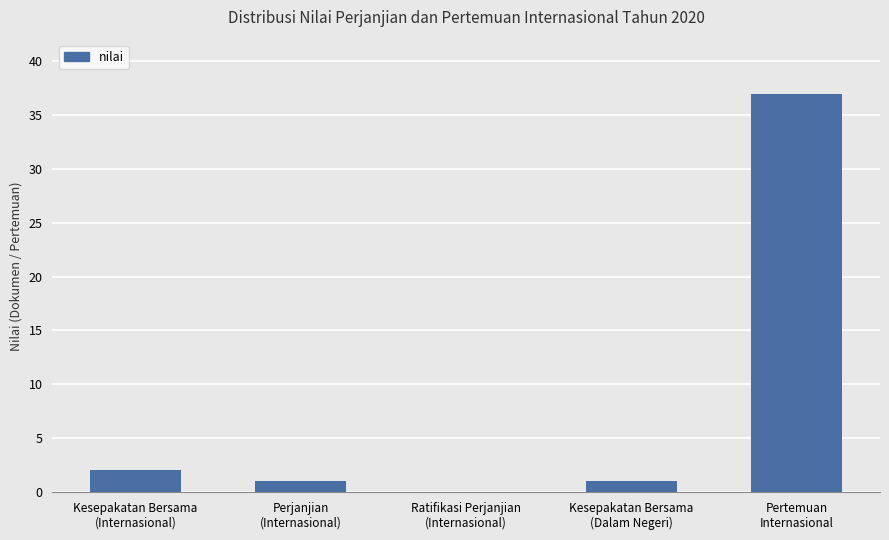

What is the sum of all values?

41